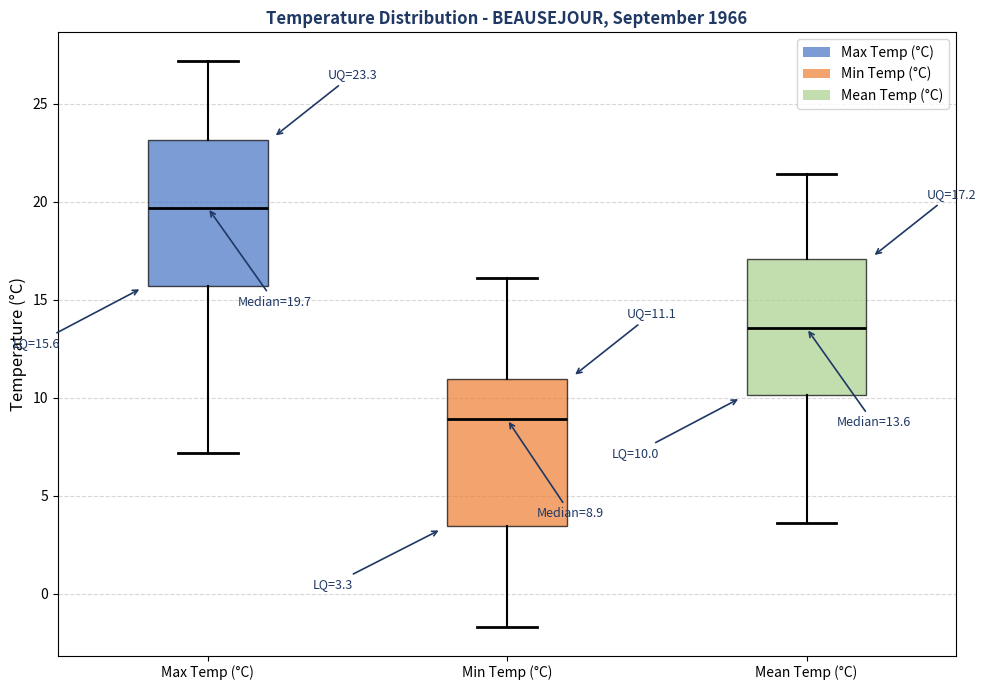

Which box's median line is the lowest?

Min Temp (°C)